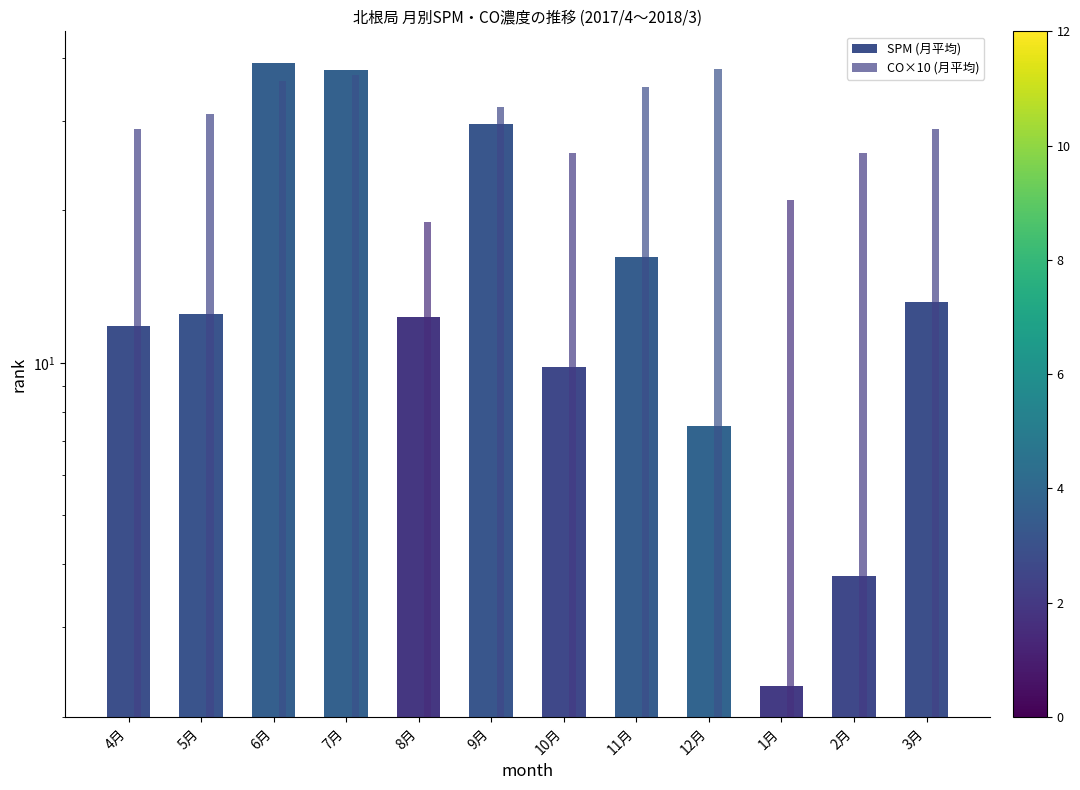

Rank the categories by CO×10 (月平均) value from highest to lowest.

12月, 7月, 6月, 11月, 9月, 5月, 4月, 3月, 10月, 2月, 1月, 8月